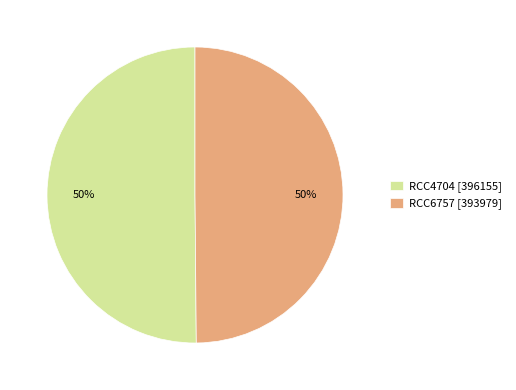

Is the sum of RCC4704 [396155] and RCC6757 [393979] greater than half?

Yes